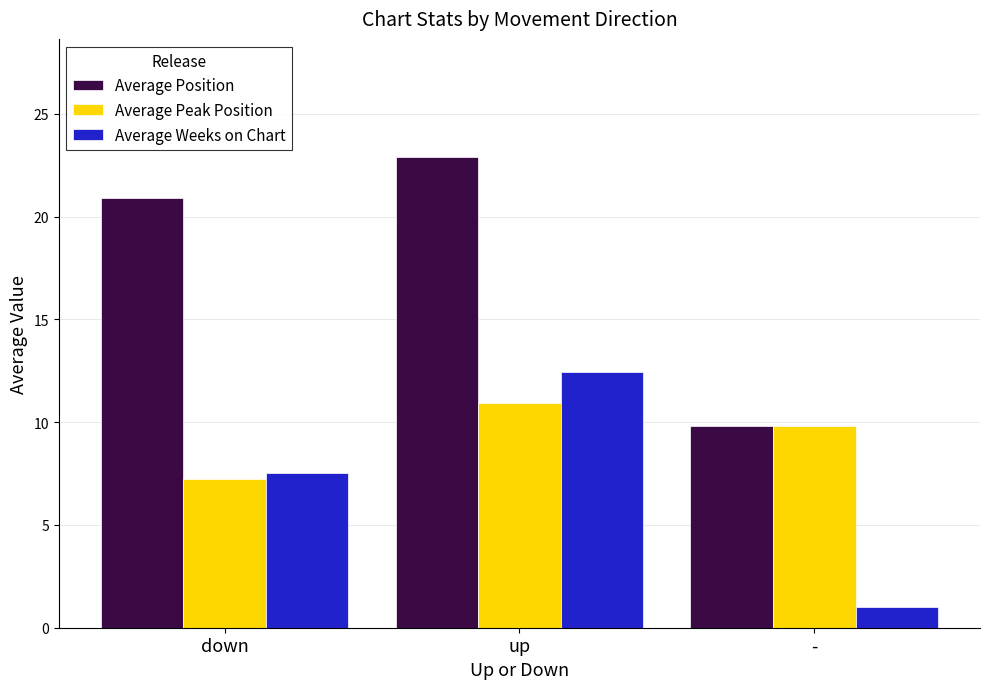

How many bars are there in total?

9